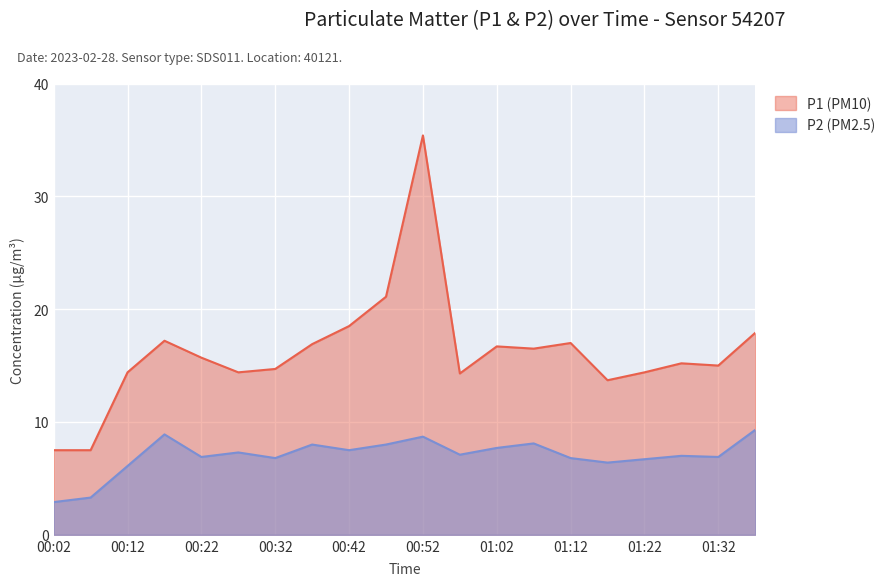

How many data points in P2 are less than 7?

9